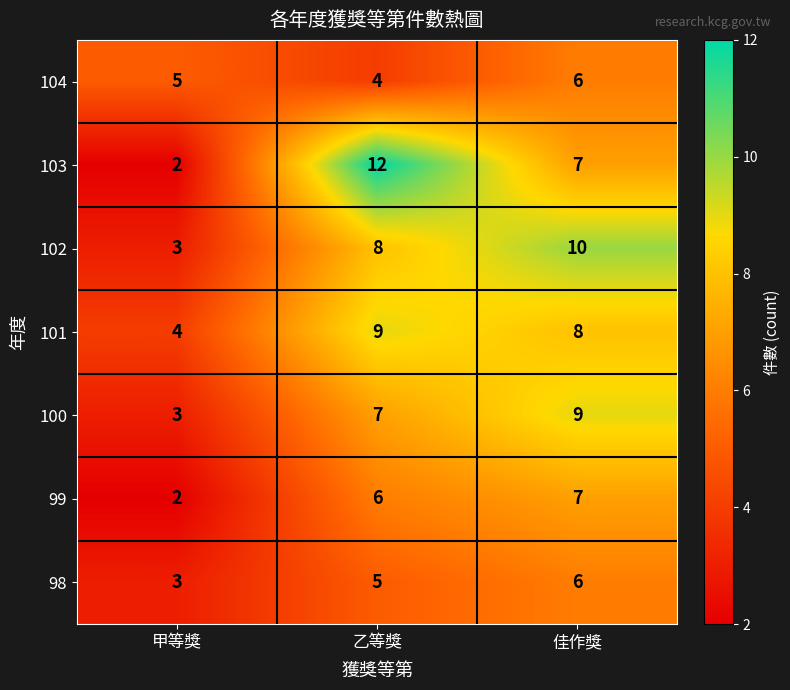

What is the greatest value displayed?

12